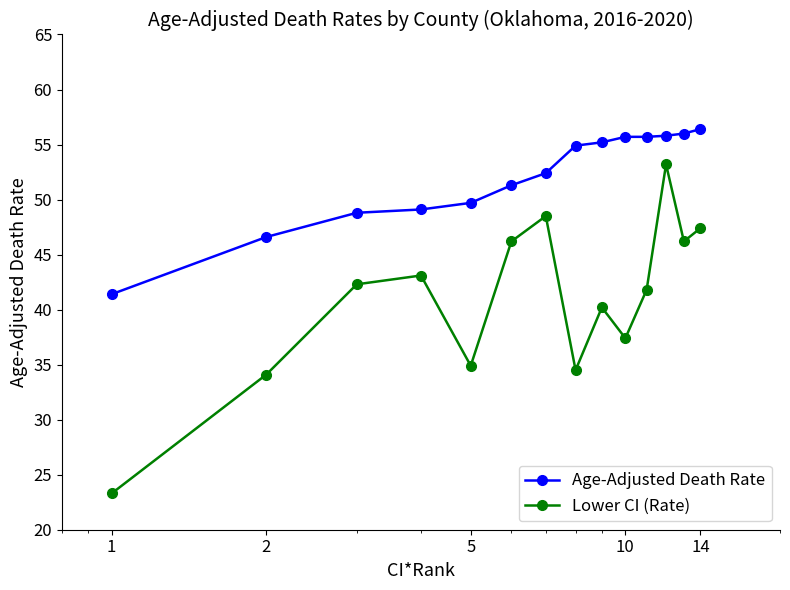

Which series has the widest spread of values?

Lower CI (Rate)